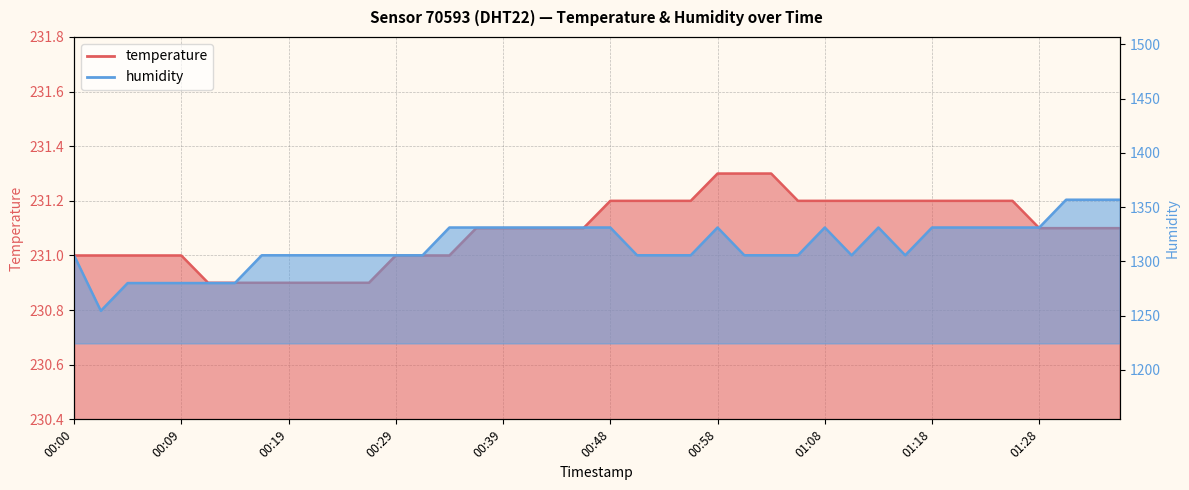

What is the sum of all temperature values?

9243.7